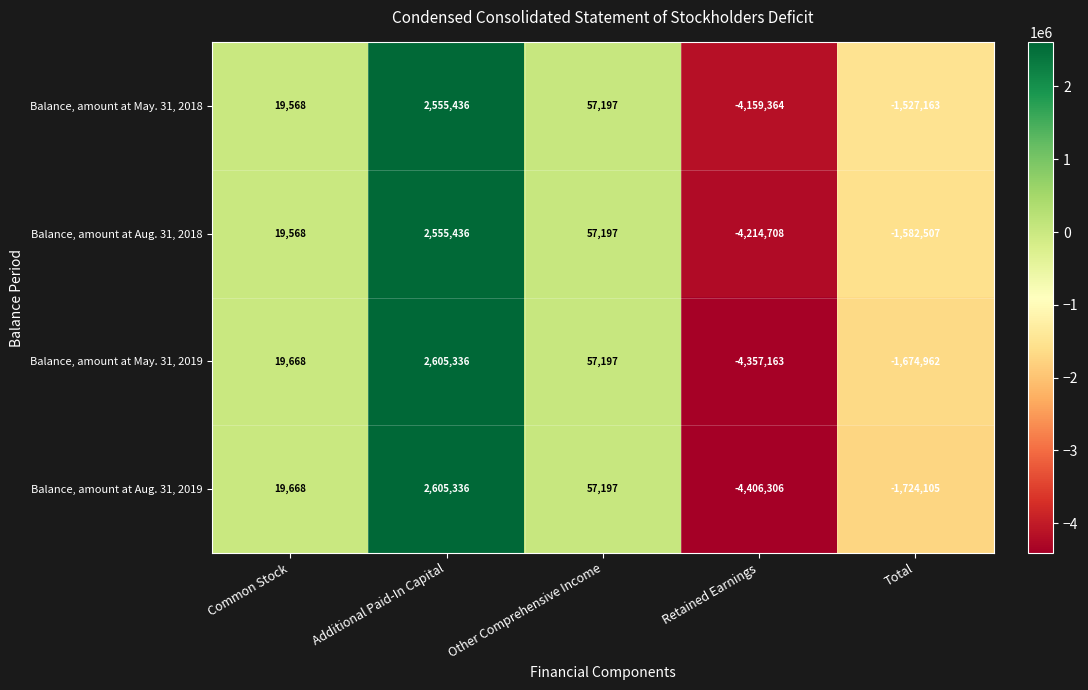

What is the sum of the Balance, amount at Aug. 31, 2019 values at Common Stock and Other Comprehensive Income?

76865